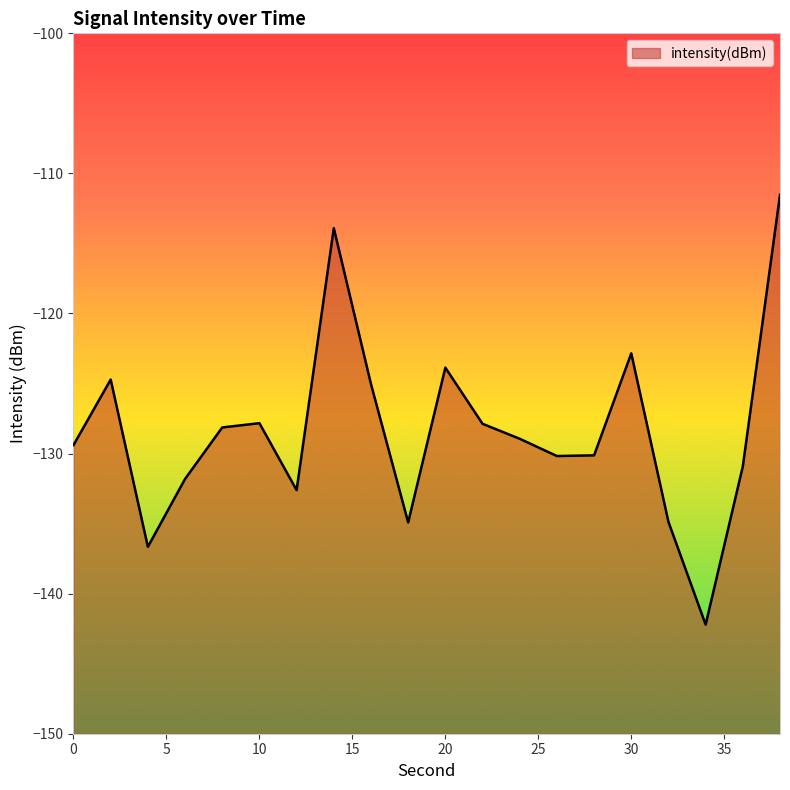

What is the sum of the values at 26 and 2?

-254.9